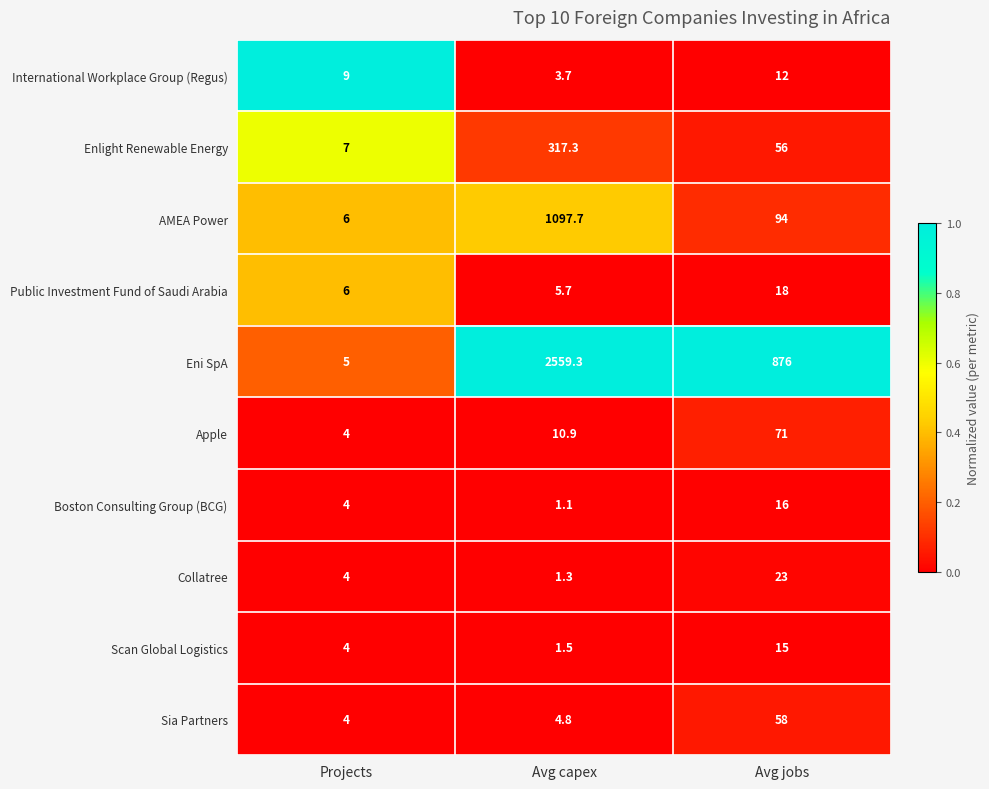

Which series has the largest range (max minus min)?

Eni SpA